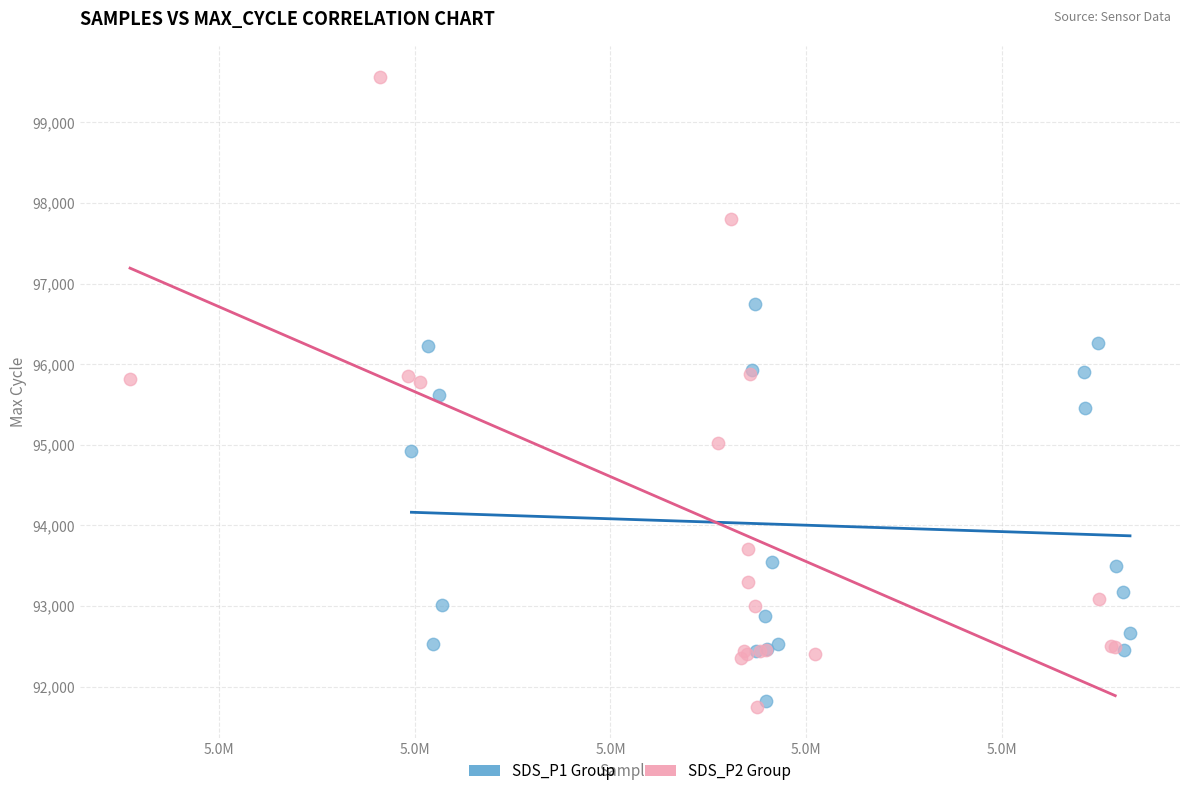

Which series reaches the maximum Y coordinate?

SDS_P2 Group